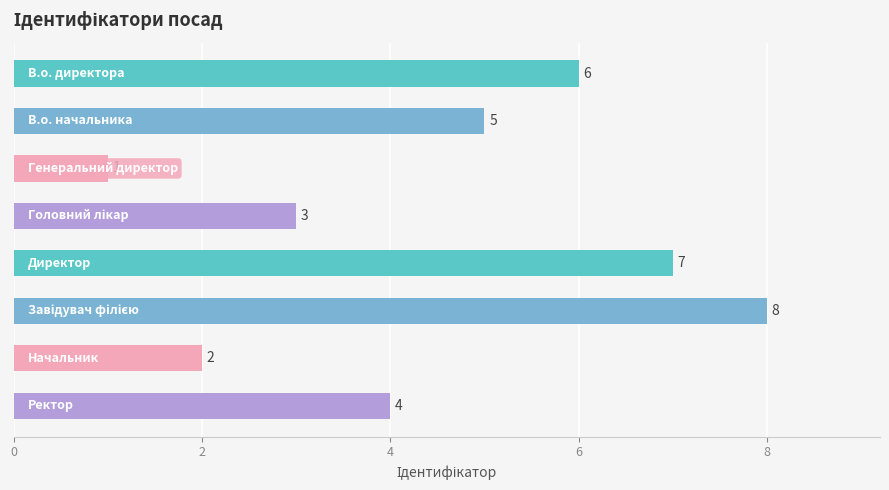

Reading top to bottom, what are all the values shown in this chart?

6	5	1	3	7	8	2	4